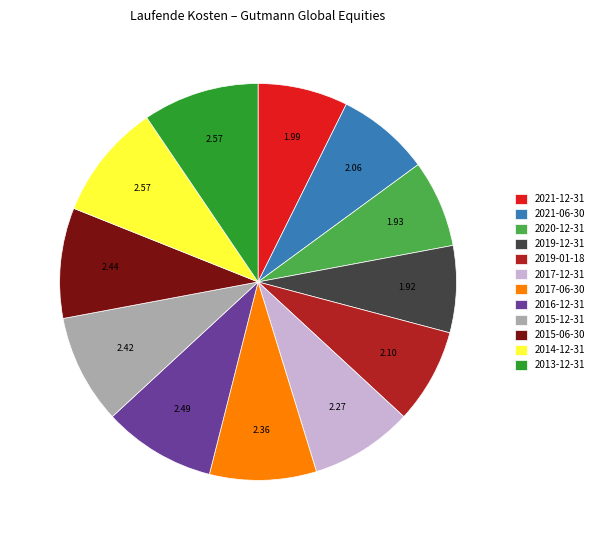

Is the sum of 2016-12-31 and 2020-12-31 greater than half?

No